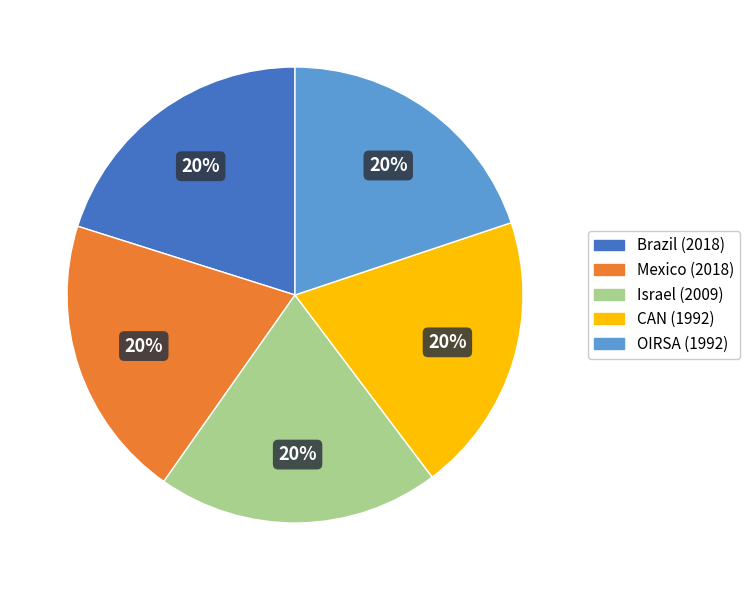

The Brazil slice represents 6% of the pie. True or false?

False